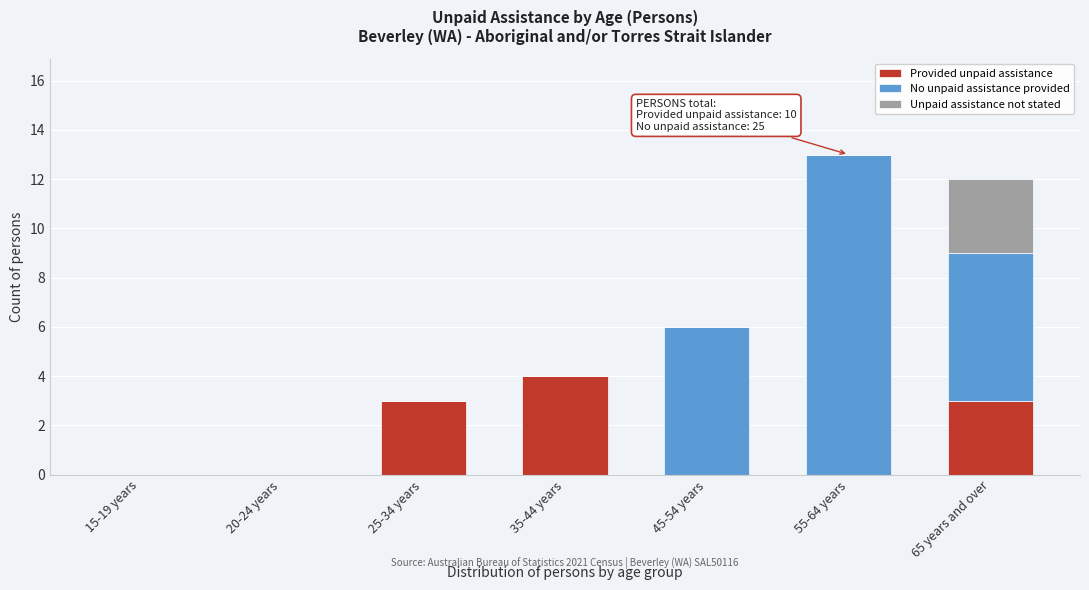

Reading left to right, list the values for the Provided unpaid assistance series.

15-19 years=0	20-24 years=0	25-34 years=3	35-44 years=4	45-54 years=0	55-64 years=0	65 years and over=3